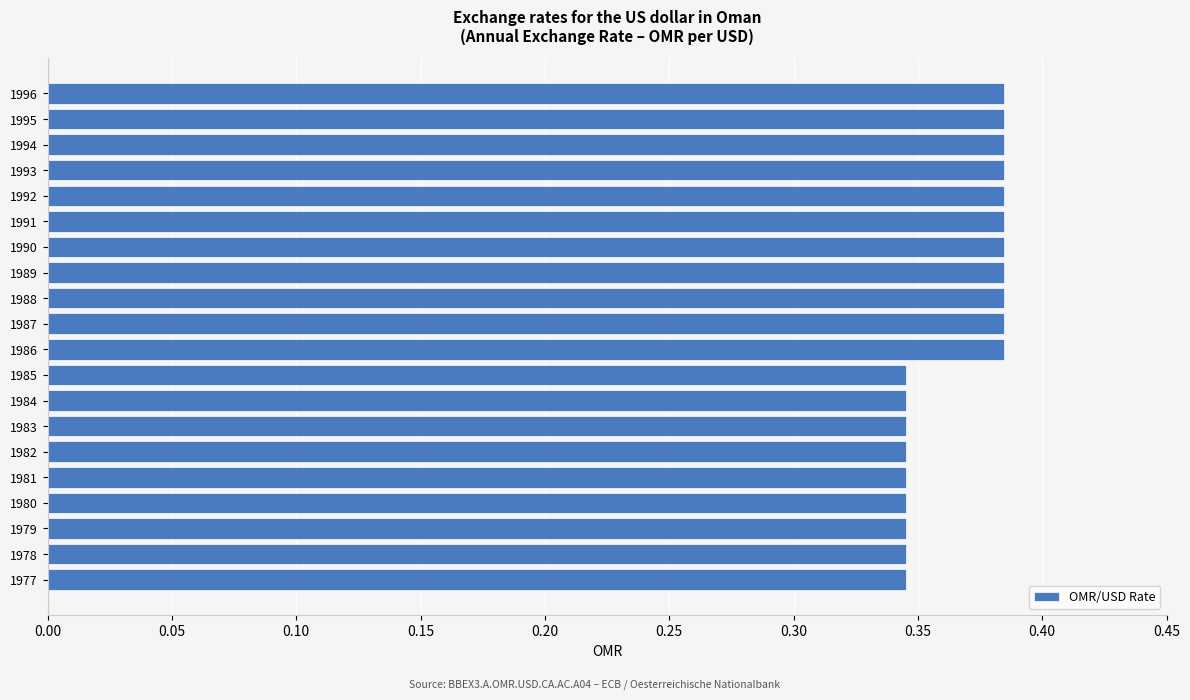

Which has a higher value, 1980 or 1993?

1993